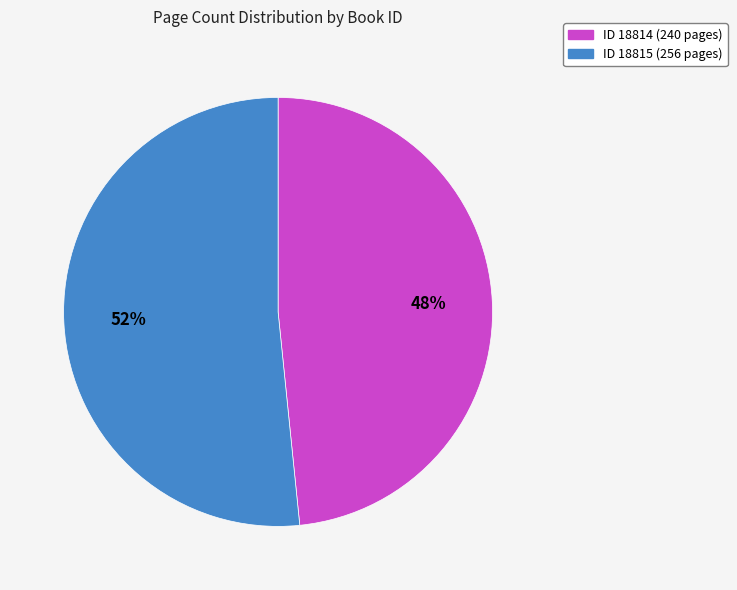

Is there a majority slice in this chart?

Yes